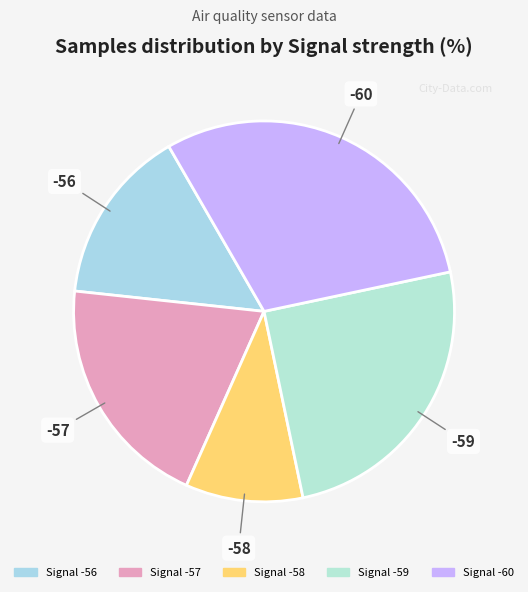

Do -59 and -57 together represent more than half of the pie?

No